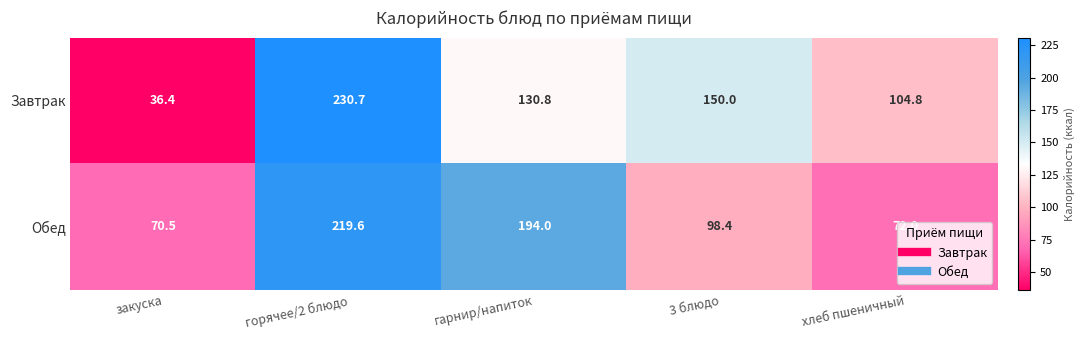

Where does the Завтрак series first go above 130?

горячее/2 блюдо